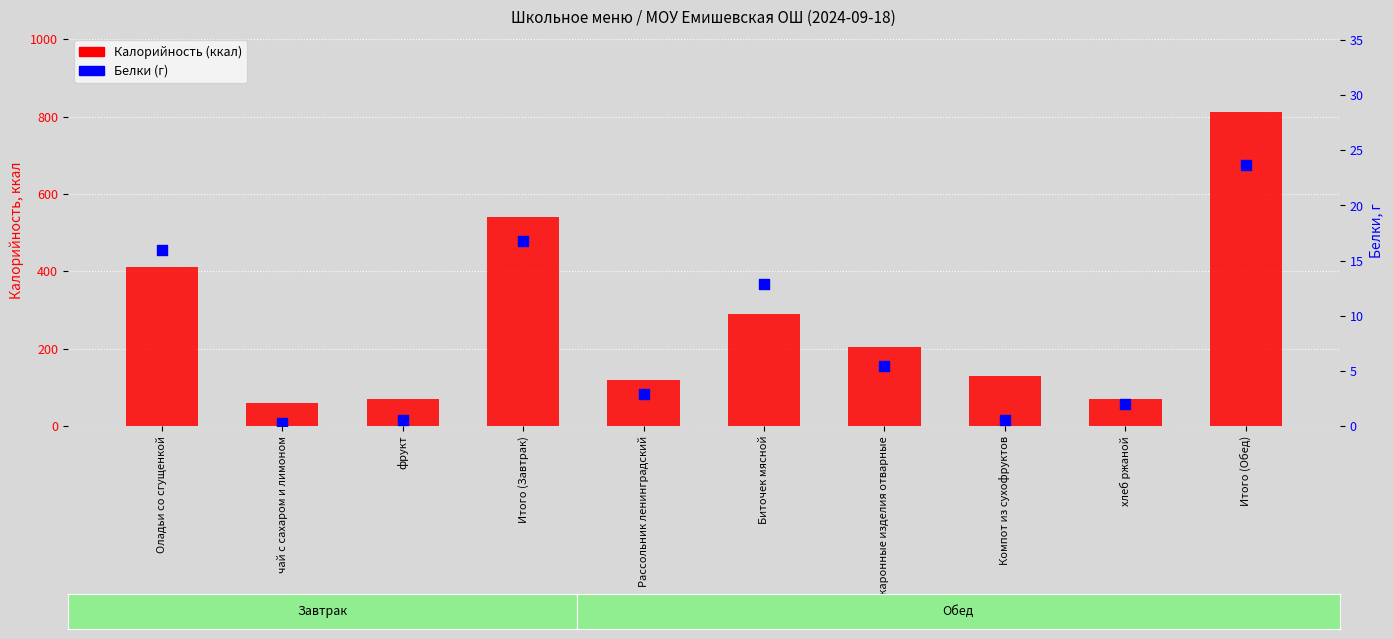

Is the value of Белки (г) at Итого (Обед) greater than the value of Калорийность (ккал) at фрукт?

No